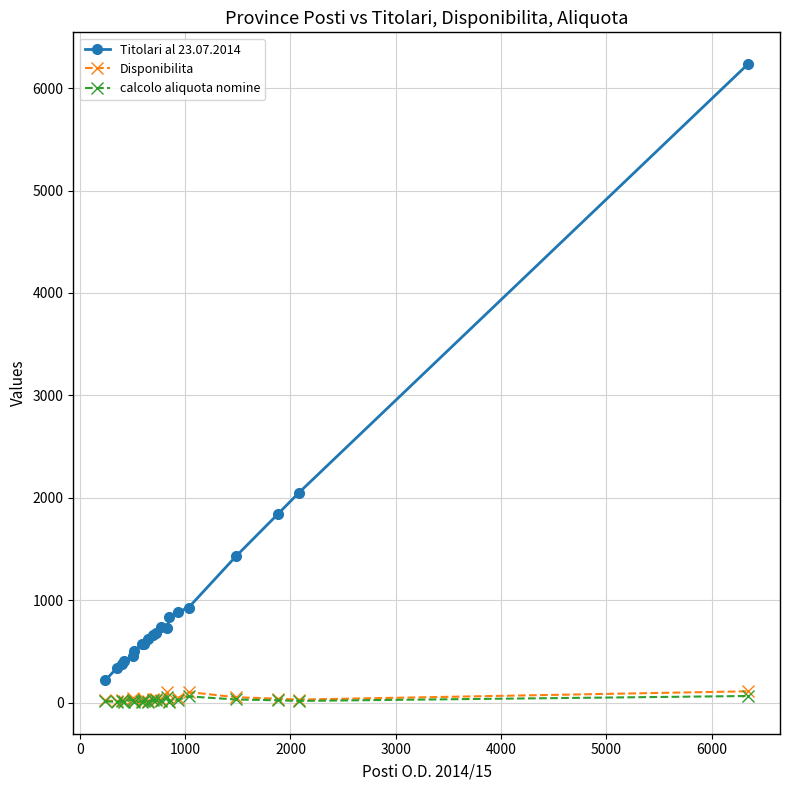

What are all the series names shown in the legend?

Titolari al 23.07.2014, Disponibilita, calcolo aliquota nomine